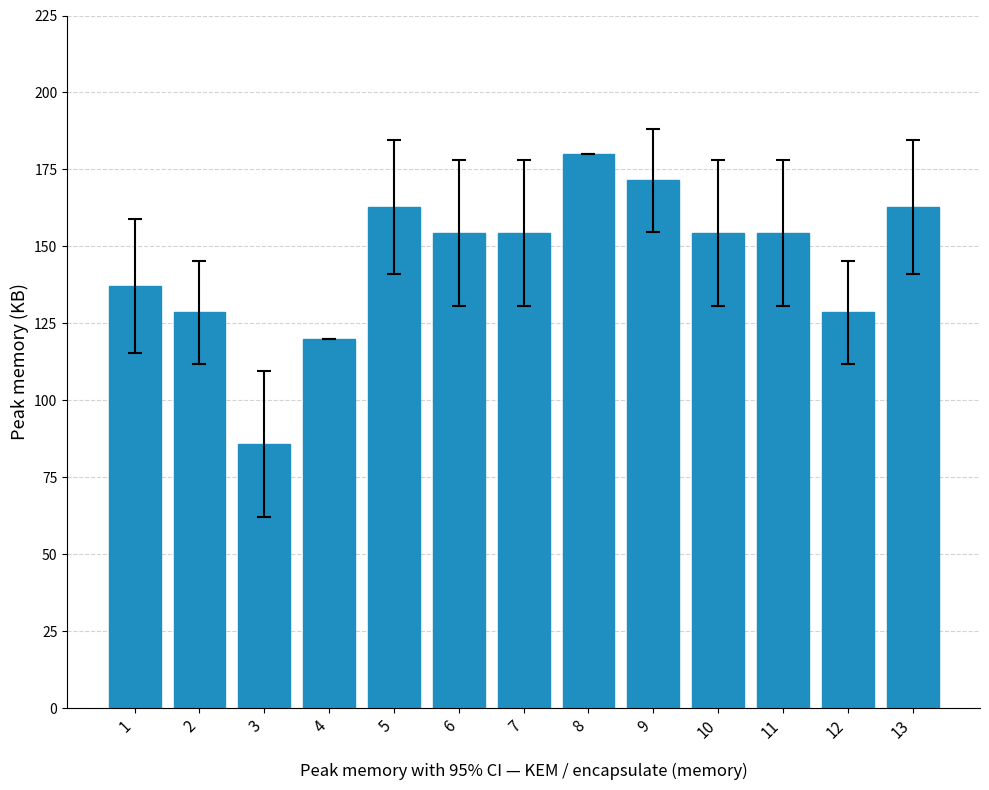

Reading left to right, what are all the values shown in this chart?

1=137.1	2=128.6	3=85.7	4=120.0	5=162.9	6=154.3	7=154.3	8=180.0	9=171.4	10=154.3	11=154.3	12=128.6	13=162.9